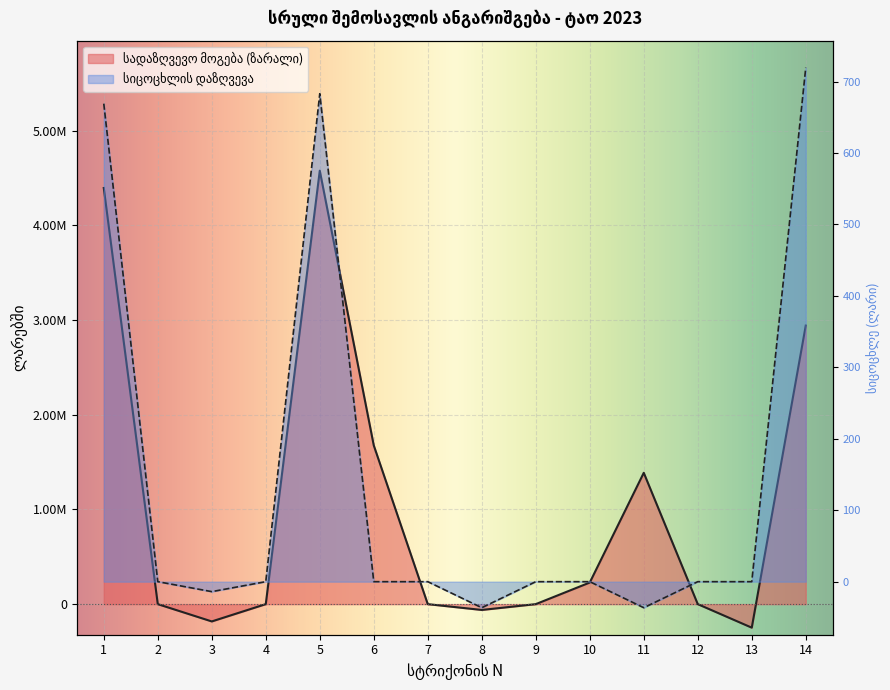

Between which two adjacent categories do სიცოცხლის დაზღვევა and სადაზღვევო მოგება (ზარალი) first intersect?

13 and 14